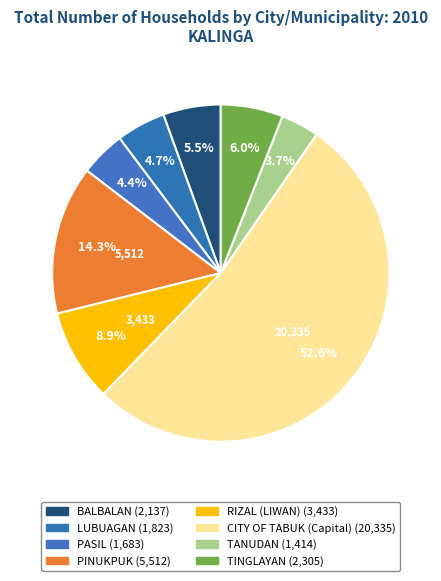

To the nearest percent, what is the average slice percentage?

12%